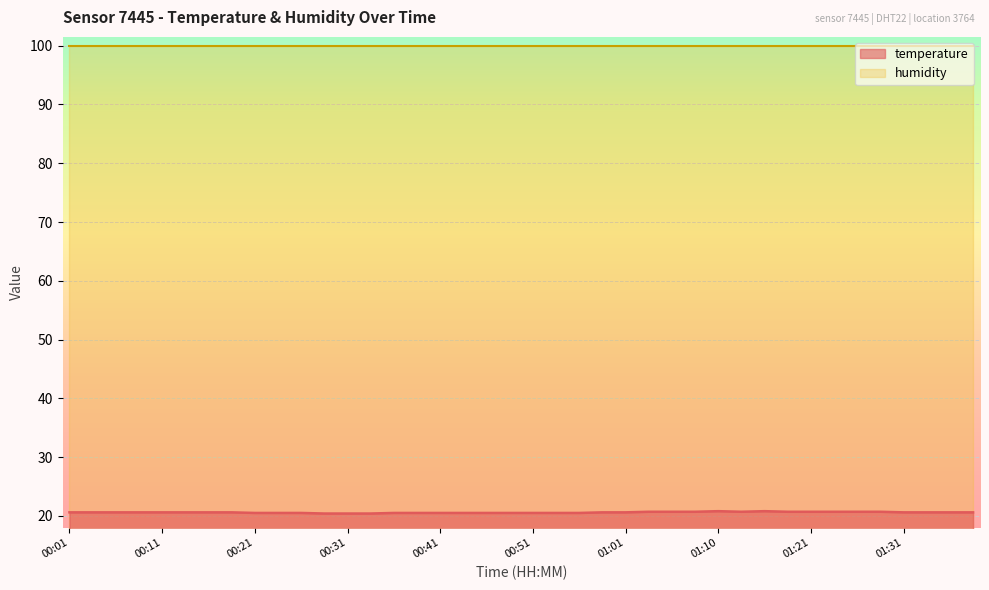

Rank the categories by value from highest to lowest.

01:10, 01:15, 01:03, 01:05, 01:08, 01:13, 01:18, 01:21, 01:23, 01:26, 01:29, 00:01, 00:04, 00:06, 00:09, 00:11, 00:14, 00:16, 00:19, 00:58, 01:01, 01:31, 01:34, 01:36, 01:39, 00:21, 00:23, 00:26, 00:36, 00:38, 00:41, 00:43, 00:46, 00:48, 00:51, 00:53, 00:56, 00:28, 00:31, 00:33